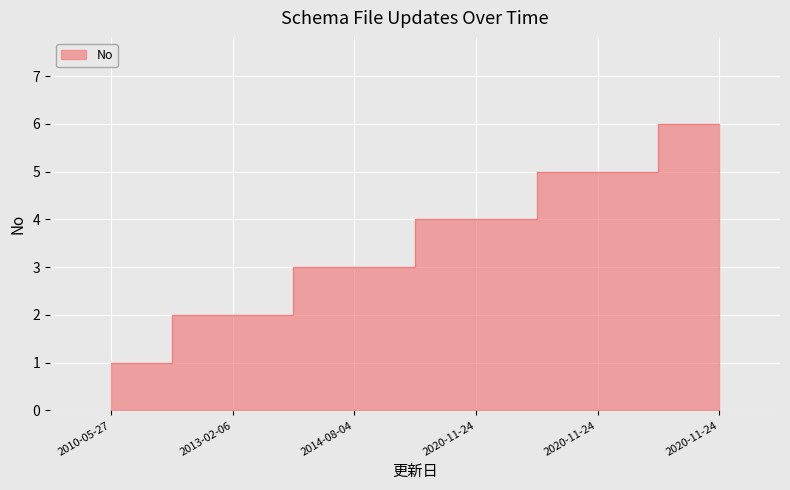

Where is the data nearest to the value 3?

2014-08-04